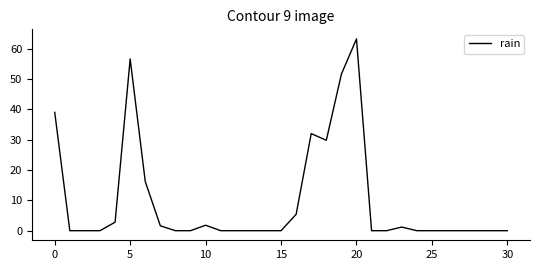

What is the greatest value displayed?

63.2